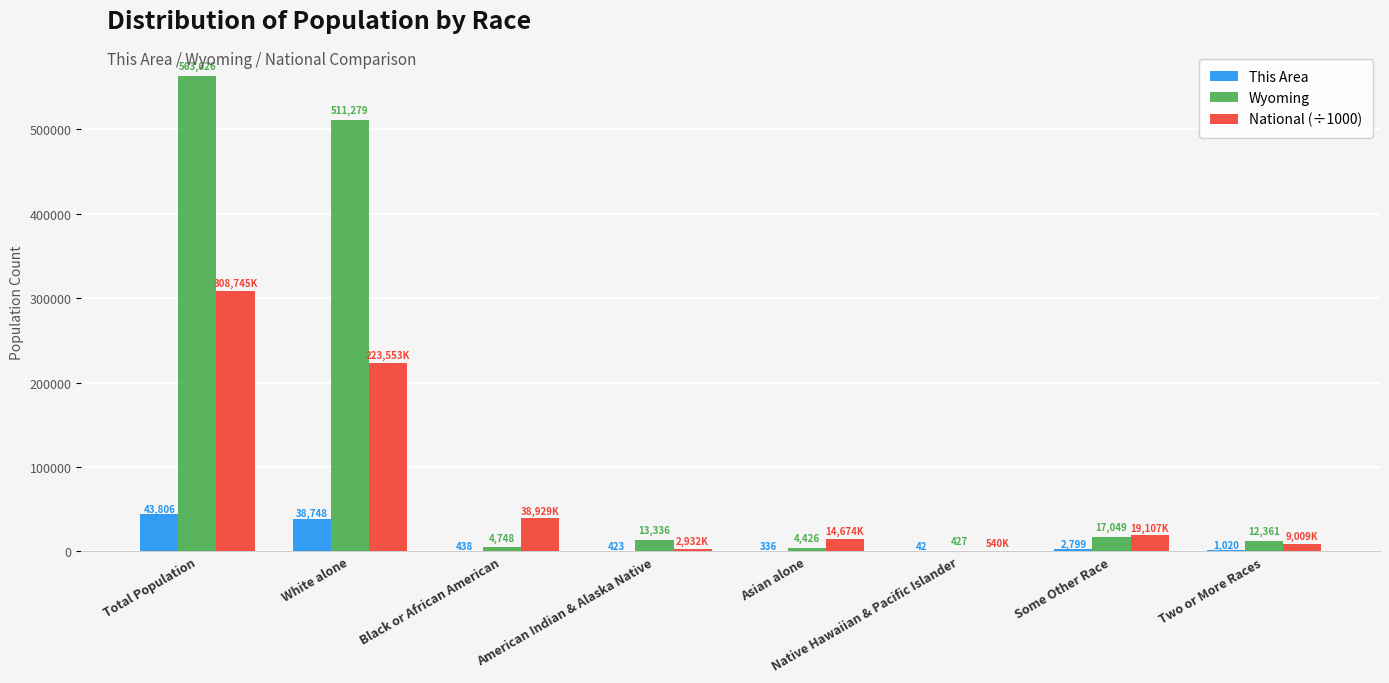

Which category has the highest value in the National (÷1000) series?

Total Population